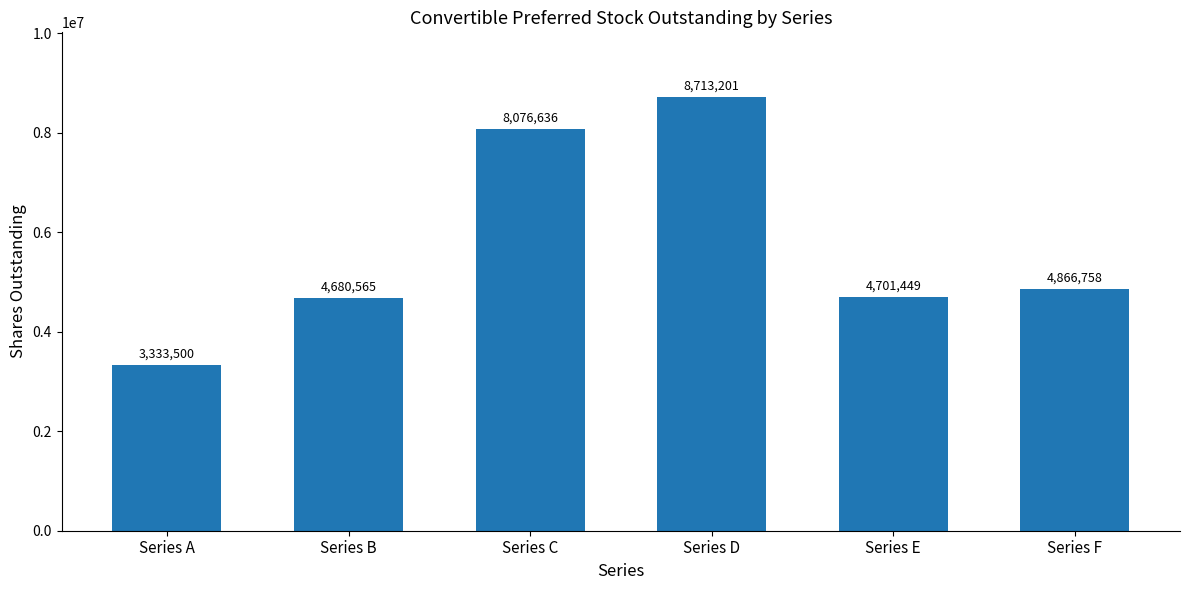

Approximately how many times larger is the value at Series E compared to Series B?

1.0